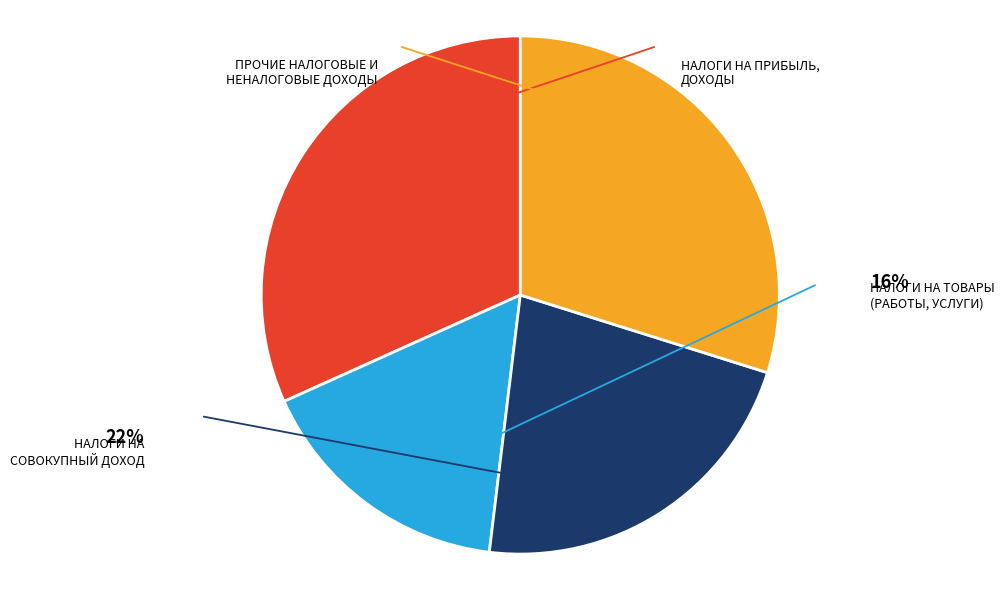

What is the smallest slice in the pie chart?

НАЛОГИ НА ТОВАРЫ (РАБОТЫ, УСЛУГИ)